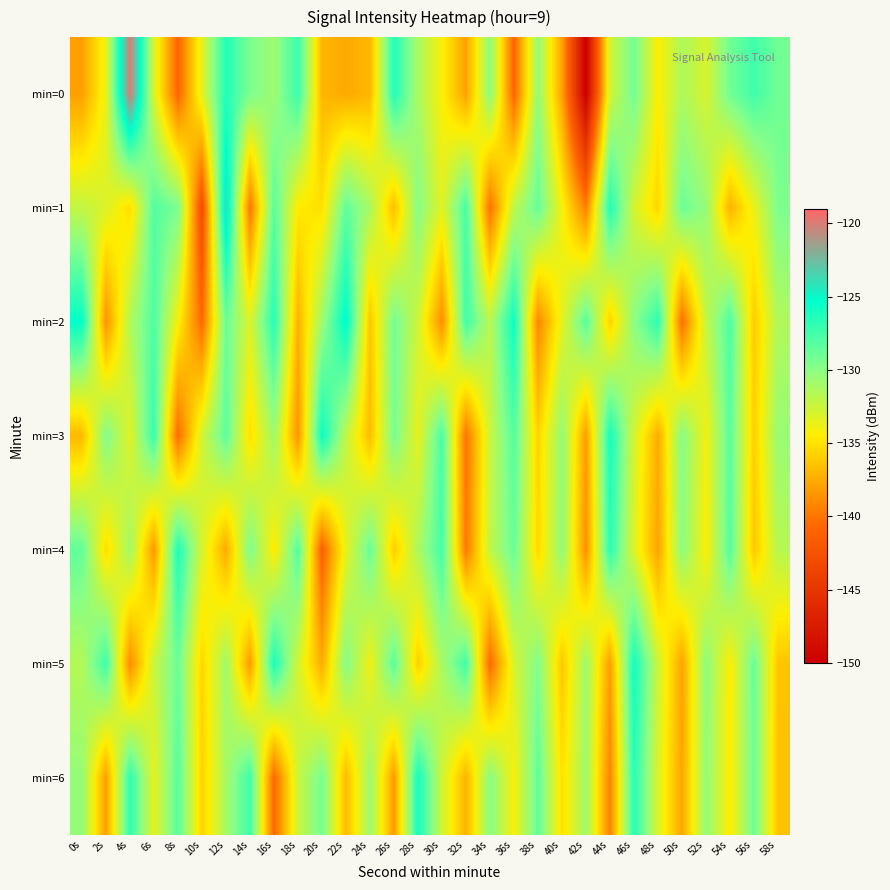

Which series has the largest range (max minus min)?

min=0